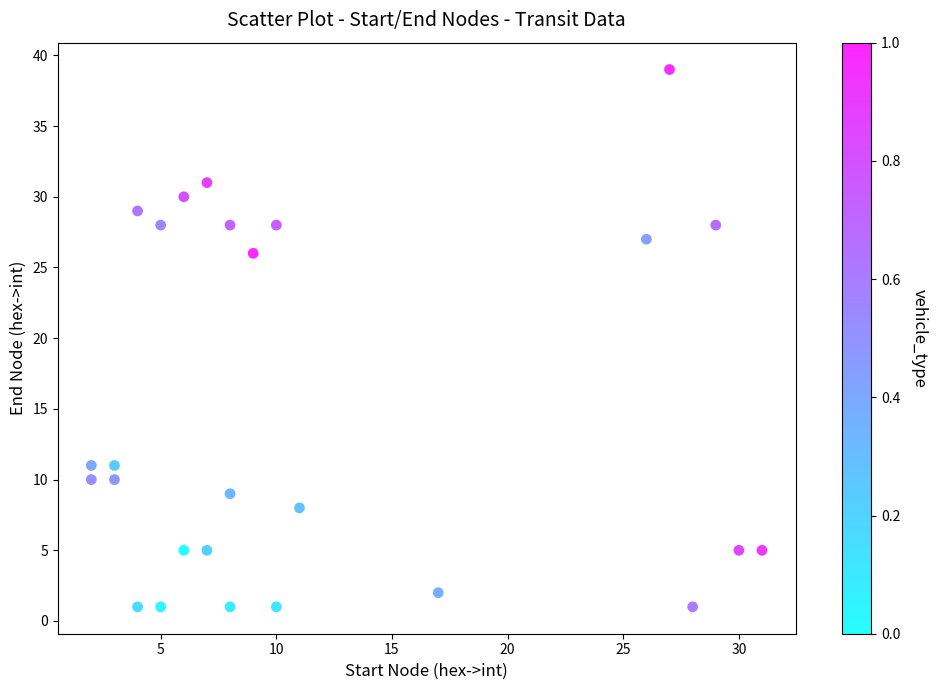

What is the range of Y values (max minus min)?

38